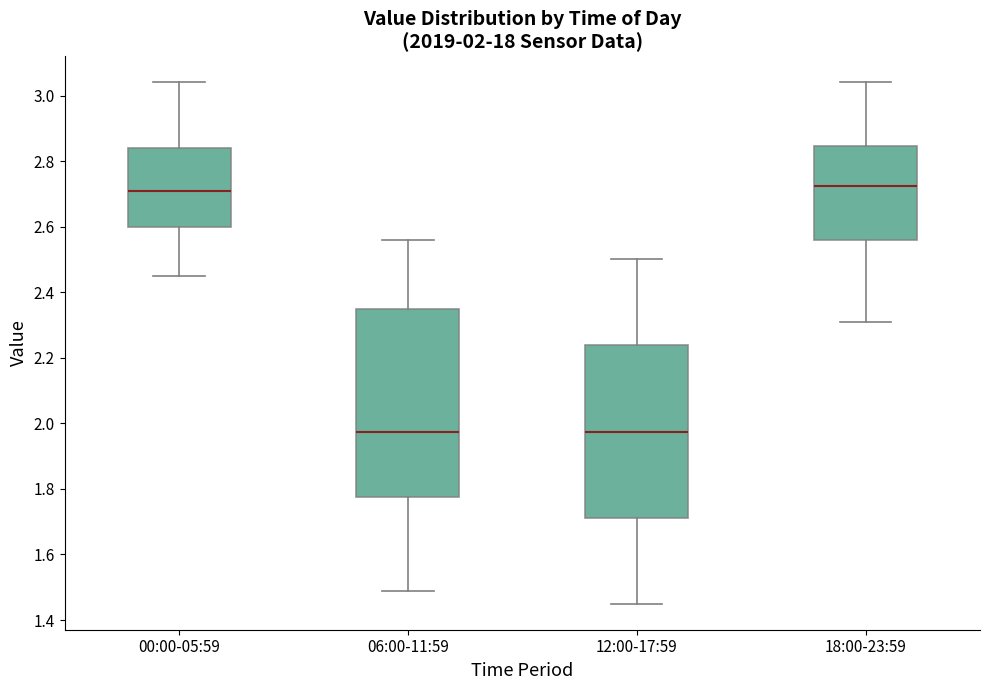

Which box is the tallest, from its lower edge to its upper edge?

06:00-11:59